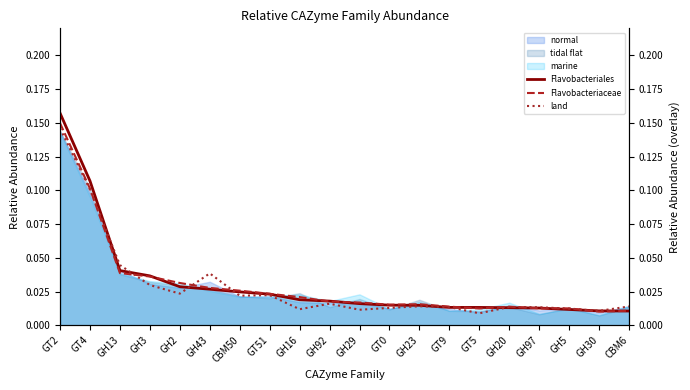

How many times do Flavobacteriaceae and land cross each other?

7